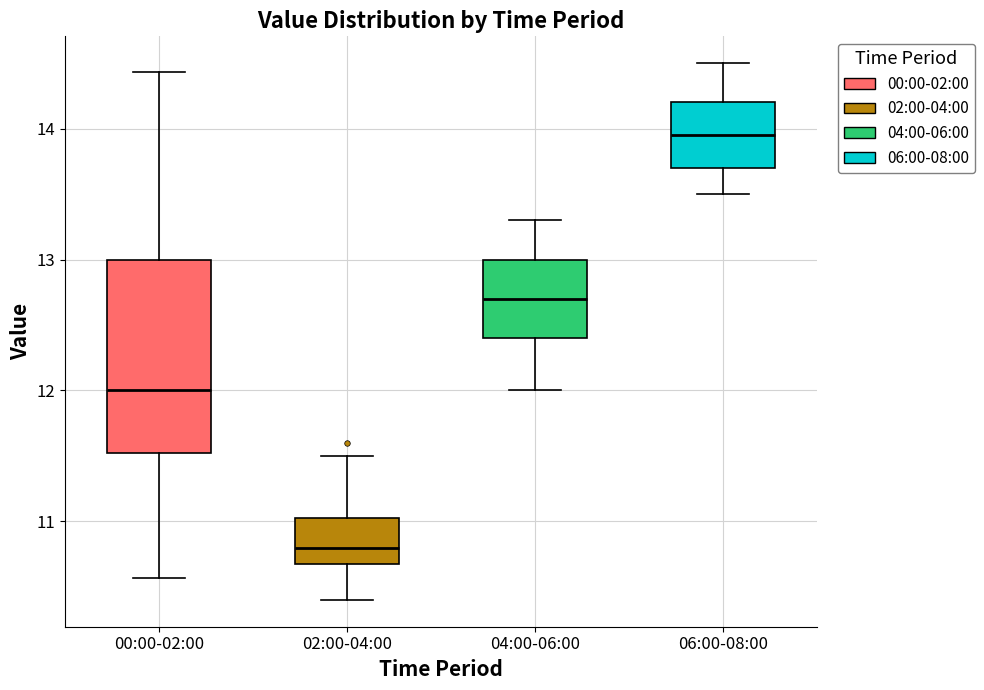

Where does the upper whisker of the box for 02:00-04:00 end on the y-axis? The values are not printed on the chart, so give them approximately, as read against the axis.

11.5